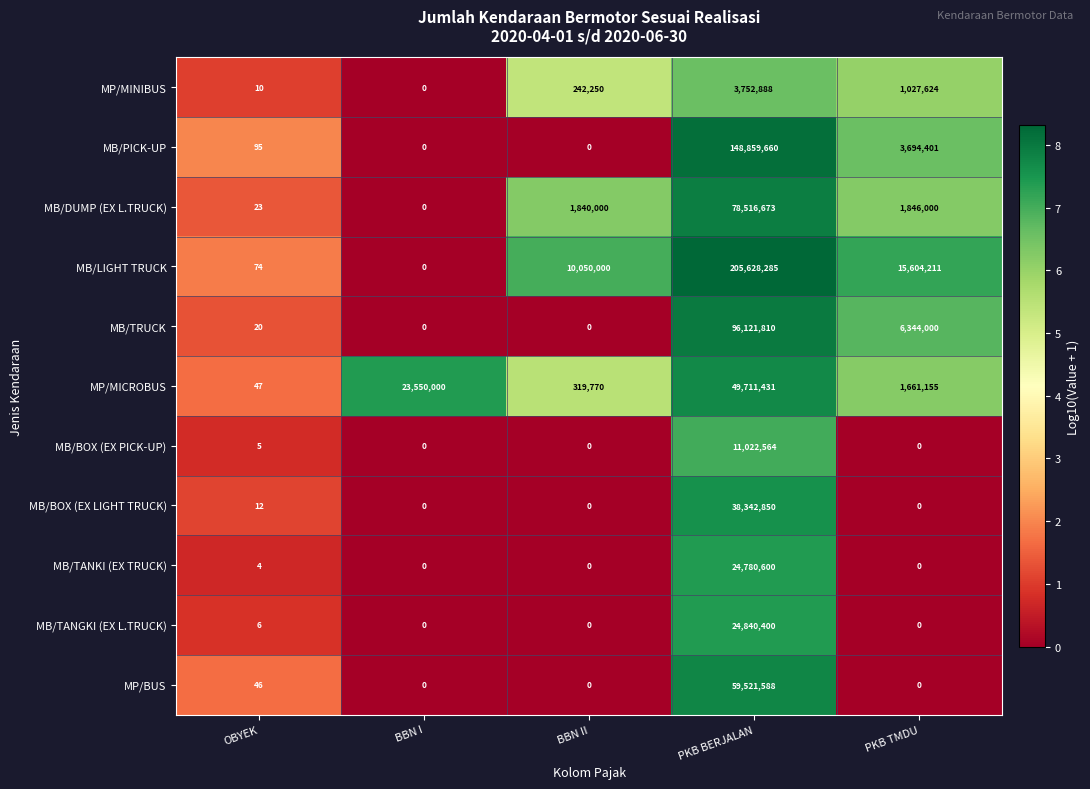

At which category does the chart reach its peak across all series?

PKB BERJALAN